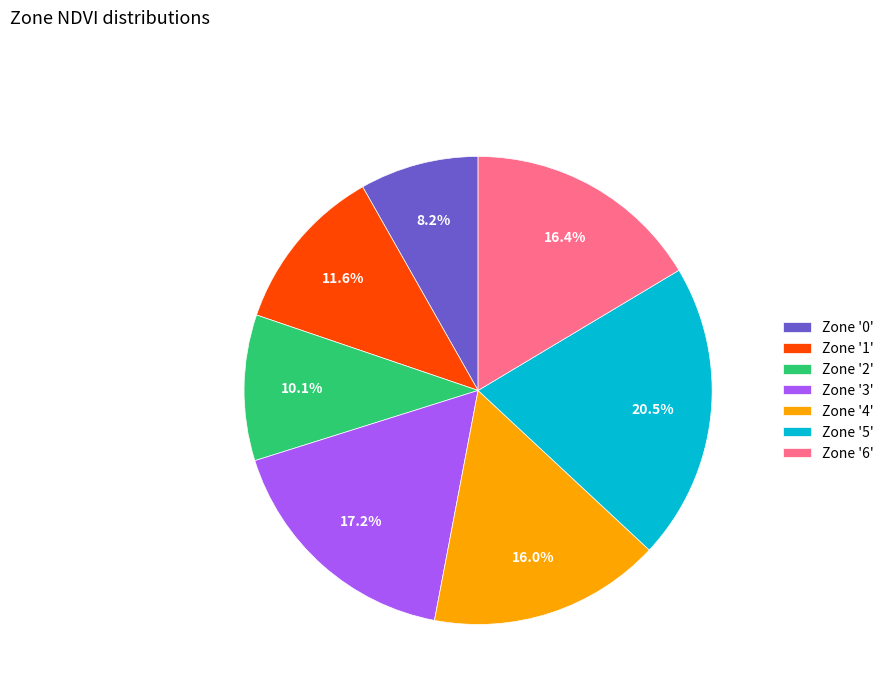

What portion of the pie excludes Zone '2'?

89.9%